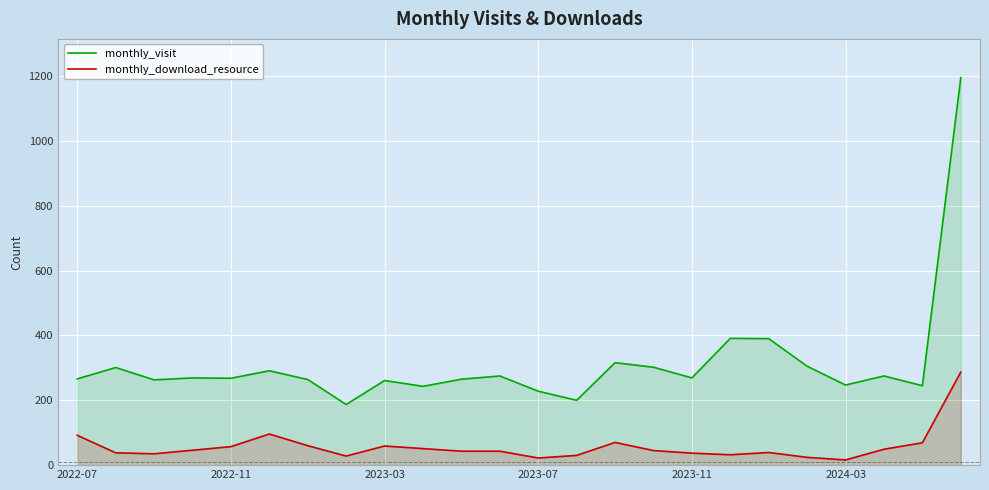

What is the value of the monthly_visit point at the 17th from the left?

269